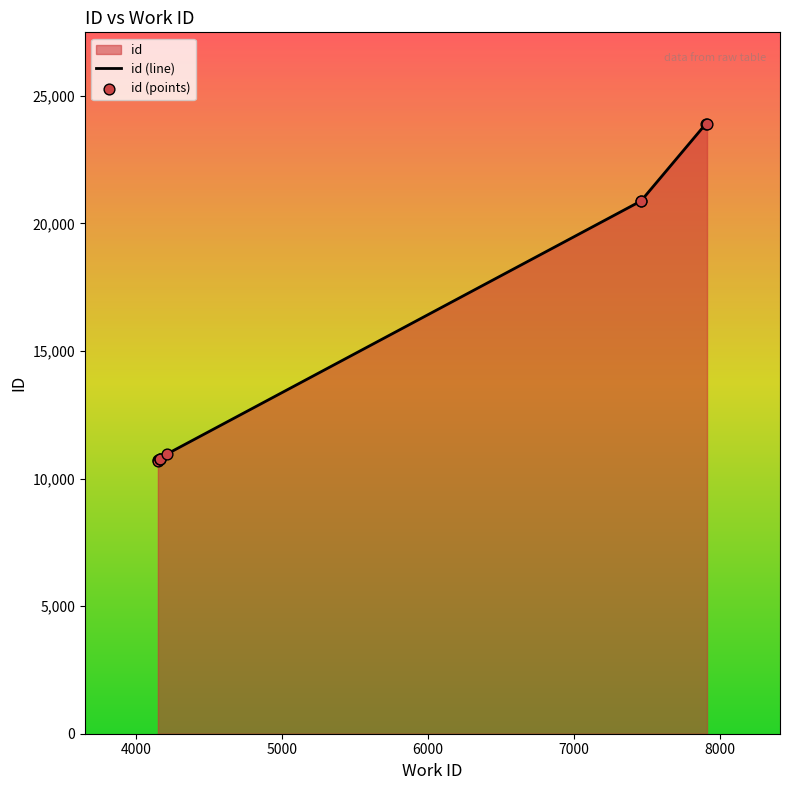

Between 4151 and 4167, which is larger?

4167